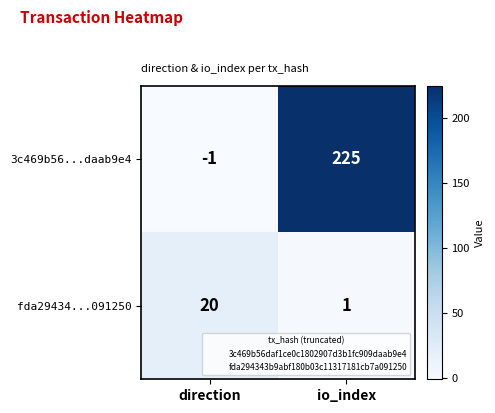

At which category is the sum across all series the highest?

io_index